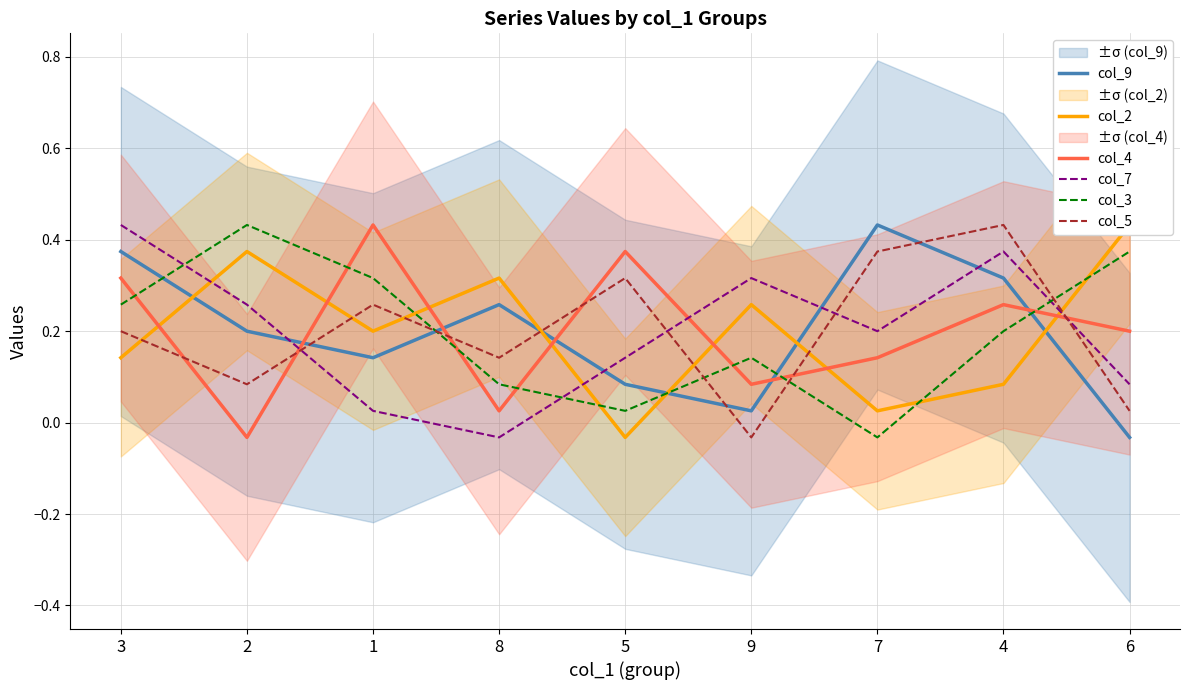

Which series has the largest range (max minus min)?

col_9